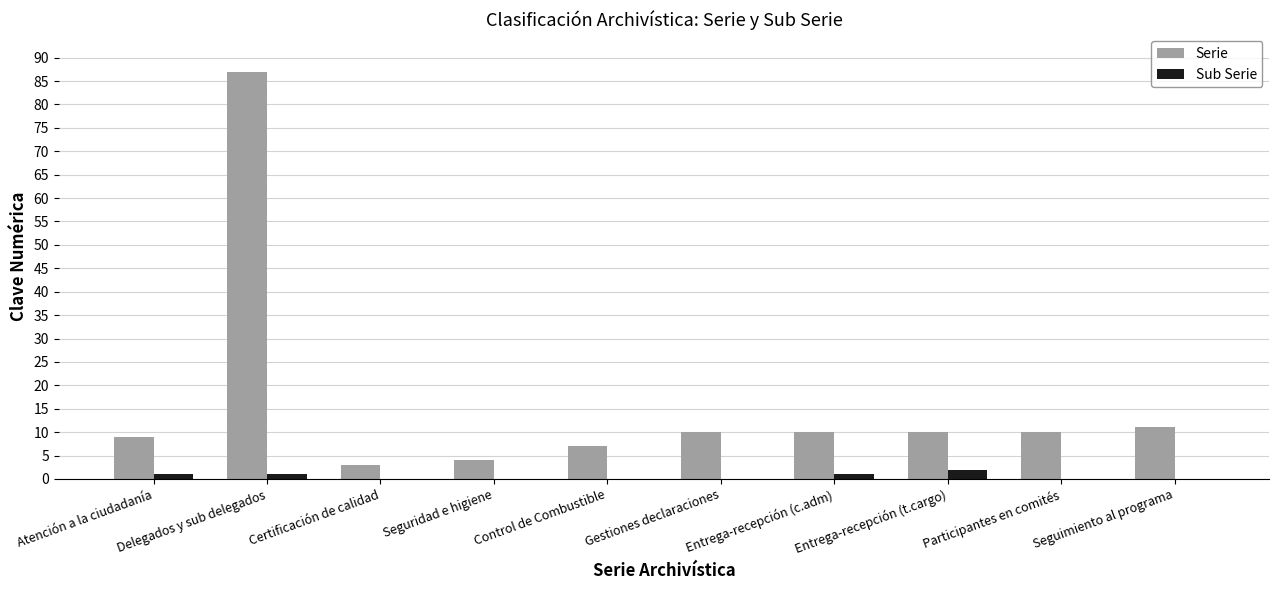

Is the value of Sub Serie at Entrega-recepción (t.cargo) greater than the value of Serie at Control de Combustible?

No